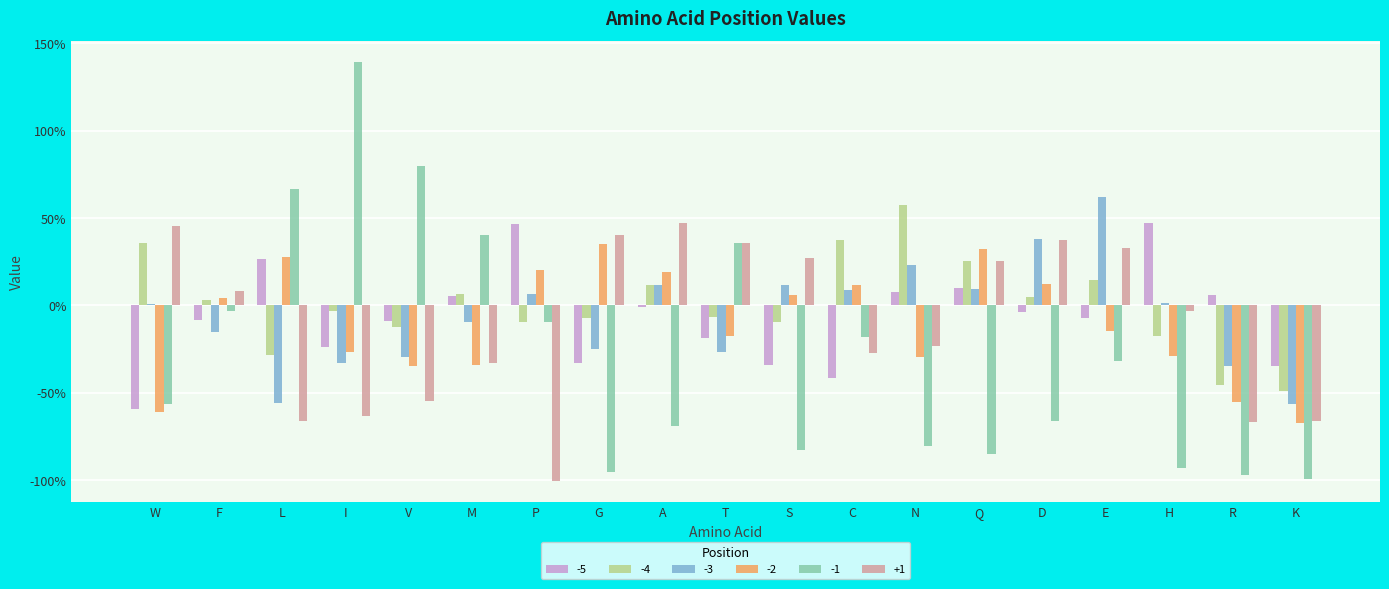

What is the sum of all -3 values?

-1.1